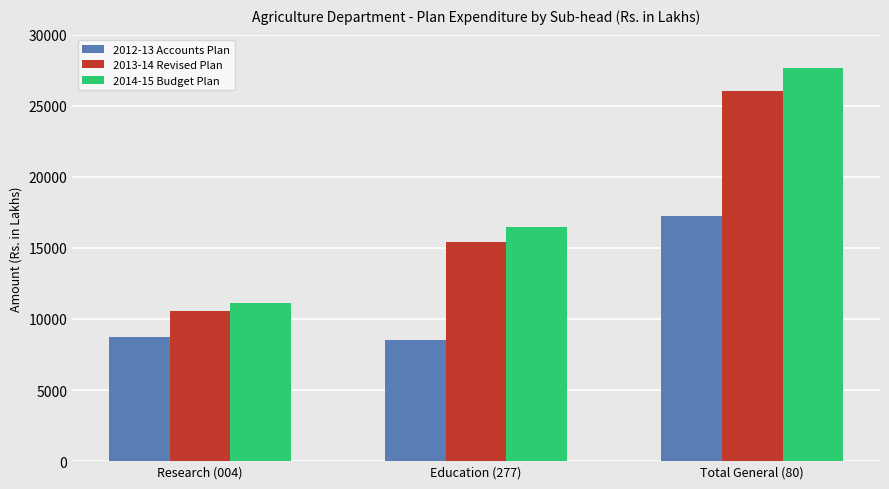

Which series has the largest range (max minus min)?

2014-15 Budget Plan